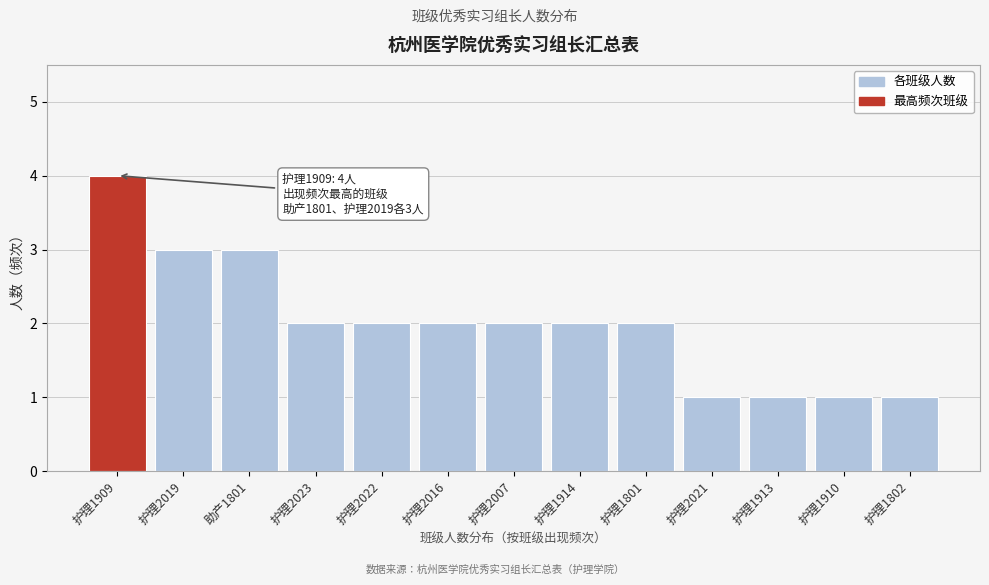

Reading right to left, what are all the values shown in this chart?

1	1	1	1	2	2	2	2	2	2	3	3	4